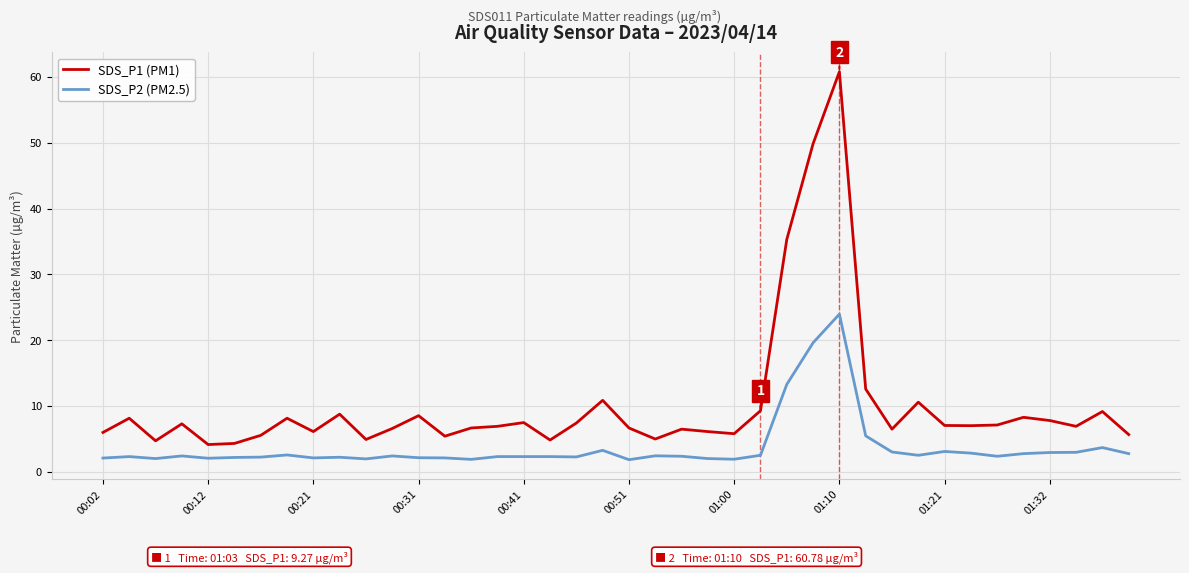

List the series in order of their peak value, highest first.

SDS_P1 (PM1), SDS_P2 (PM2.5)